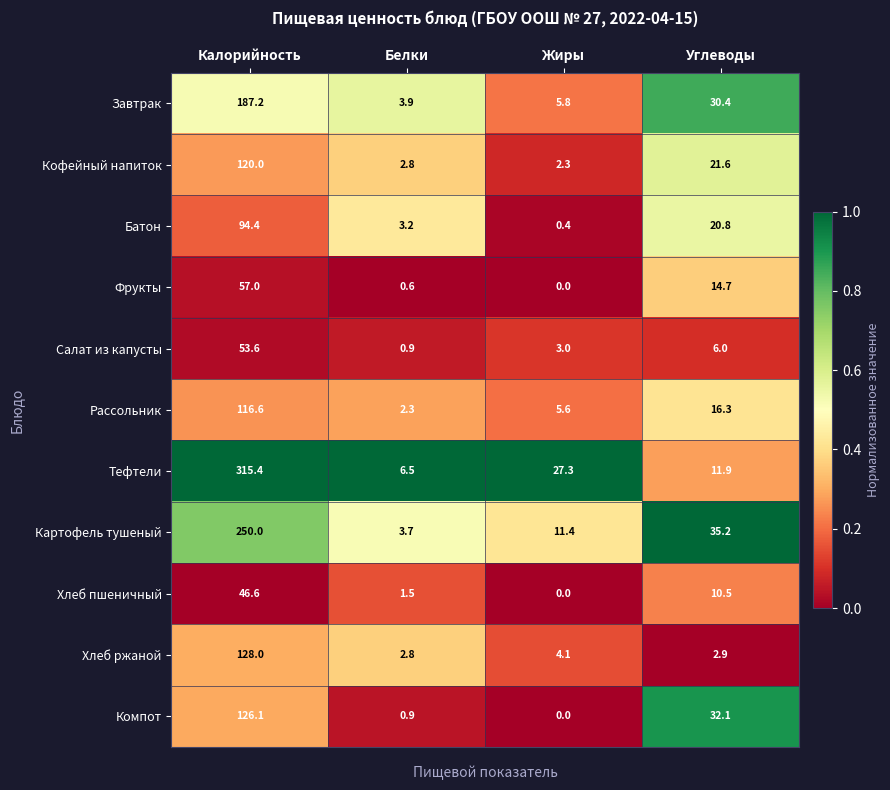

Where is Рассольник nearest to the value 59?

Углеводы